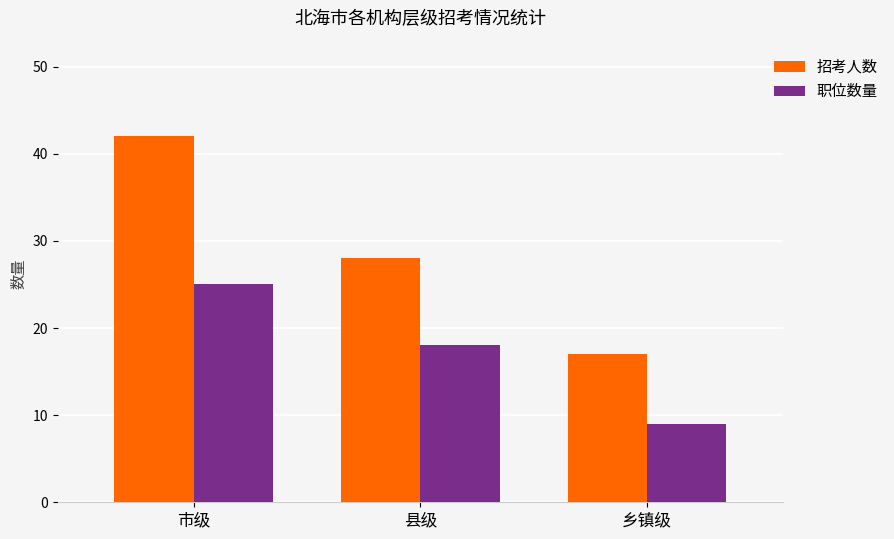

Reading right to left, transcribe all the data shown in this chart.

招考人数: 17	28	42
职位数量: 9	18	25